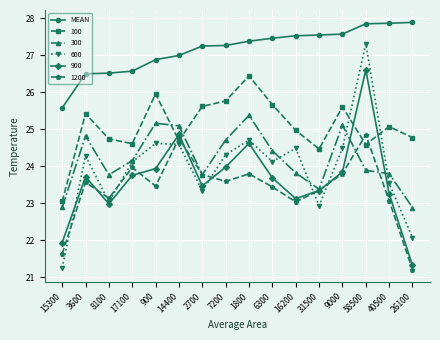

True or false: 600 has a value of 27.3 at 58500.

True